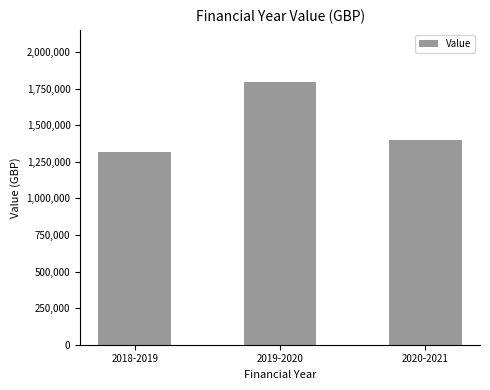

List the labels in order of value, smallest first.

2018-2019, 2020-2021, 2019-2020